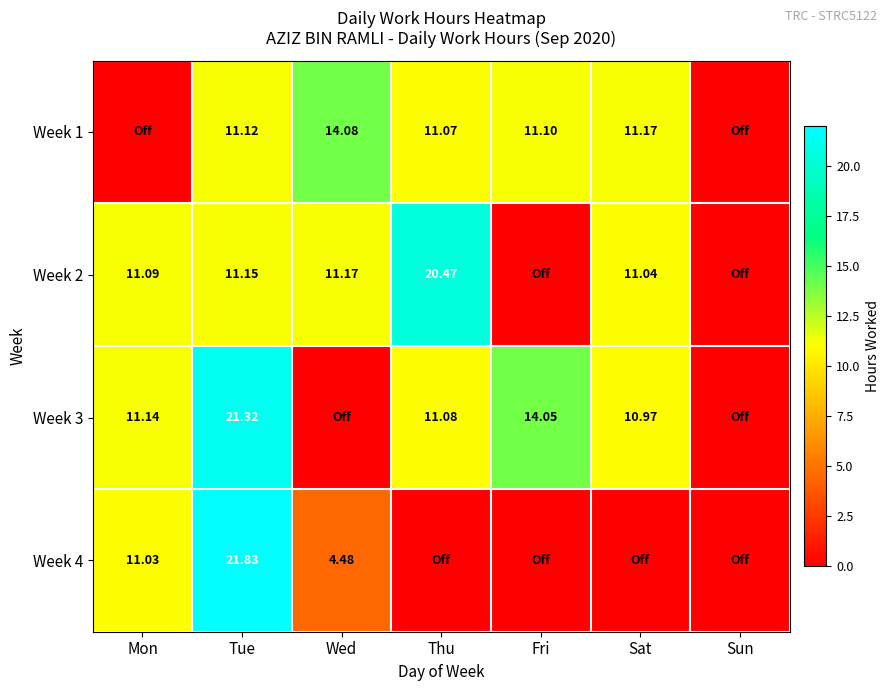

The value of Week 3 at Thu is 17.3. True or false?

False